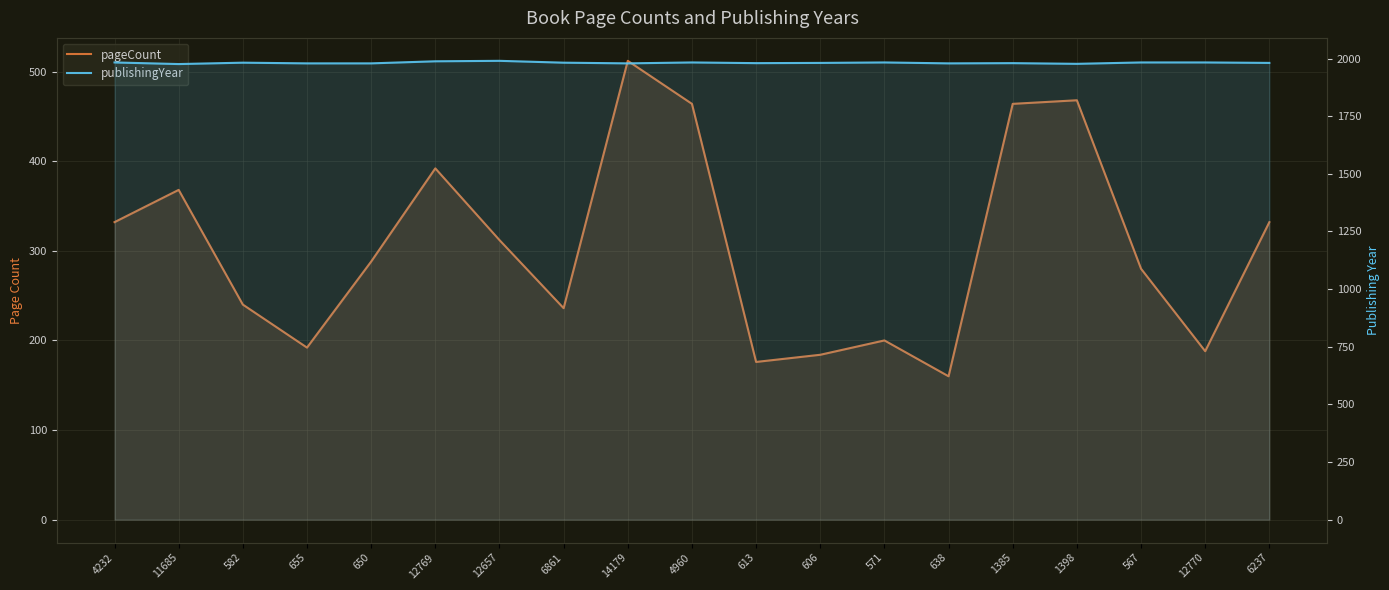

How many data points in publishingYear are above 1981?

9